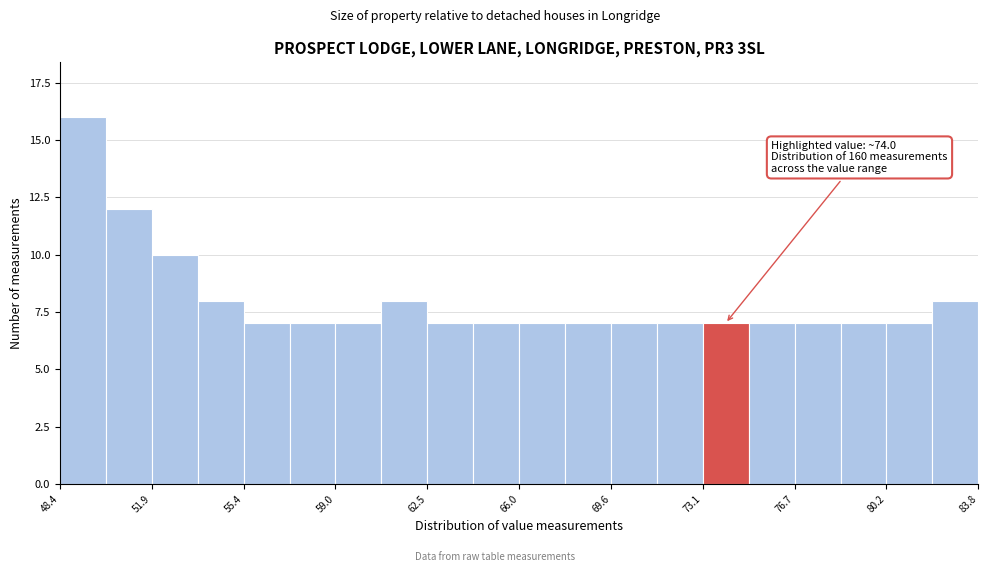

Read against the x-axis, roughly where is the centre of the tallest bar?

49.0